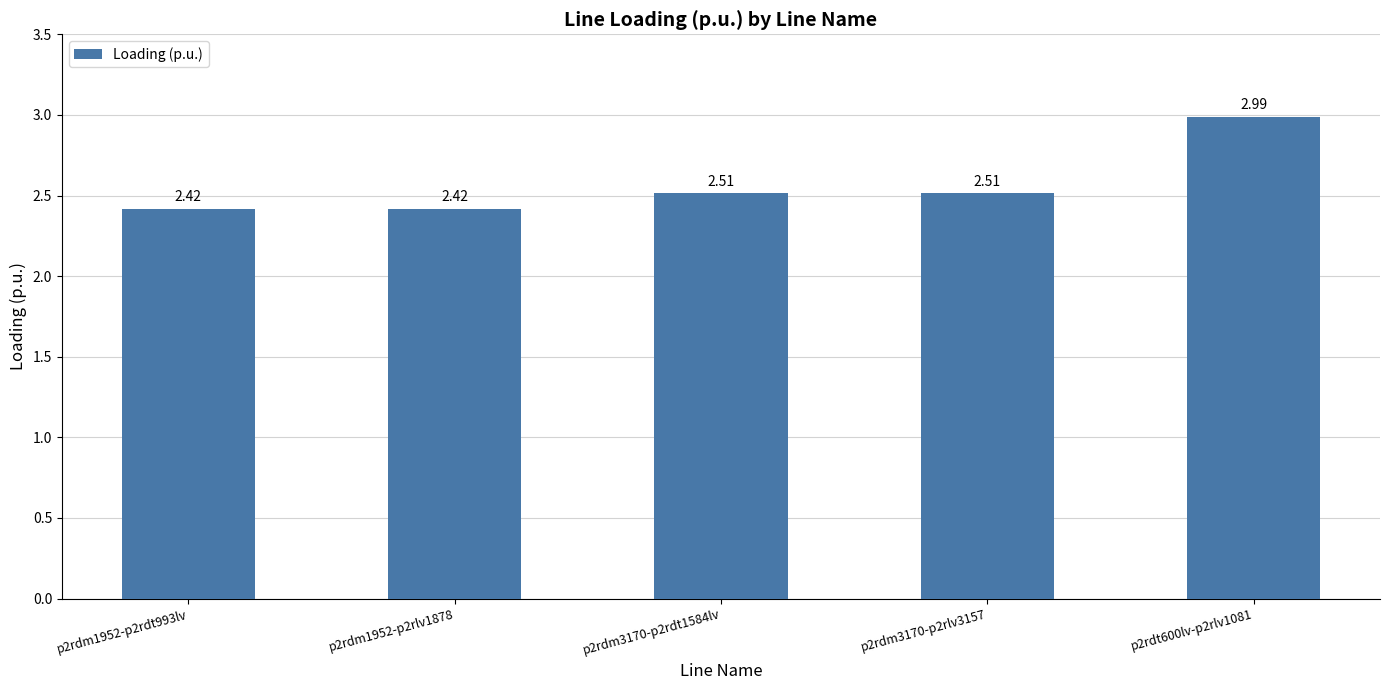

Approximately how many times larger is the value at p2rdm3170-p2rlv3157 compared to p2rdm1952-p2rlv1878?

1.0